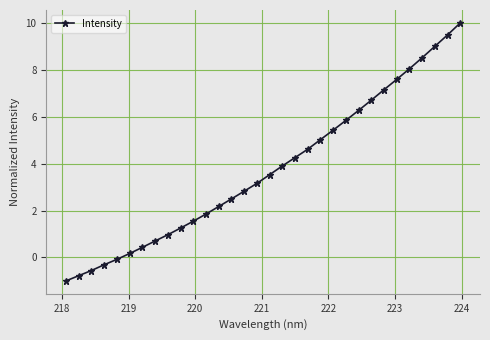

What is the sum of all values?

120.2